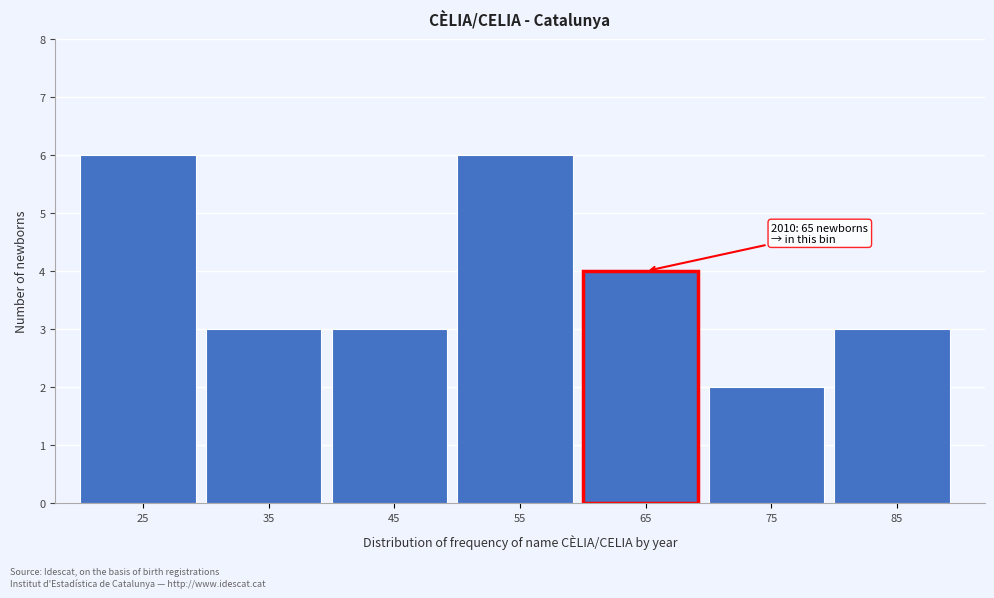

Reading left to right, transcribe all the data shown in this chart.

6	3	3	6	4	2	3